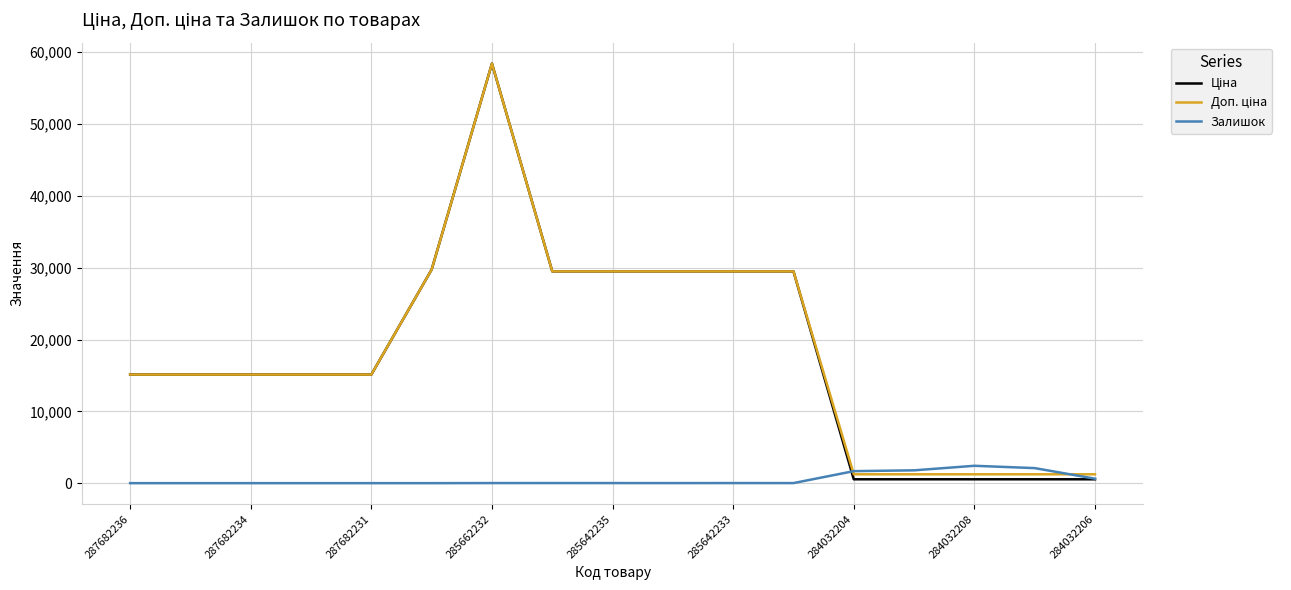

How many lines are shown in the chart?

3